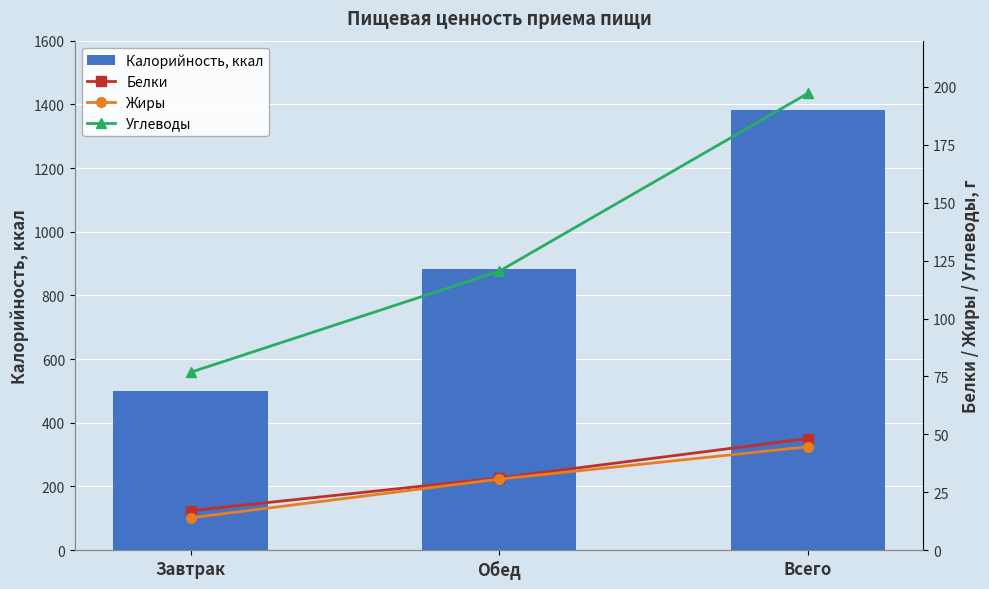

The value of Калорийность, ккал at Всего is 1996.6. True or false?

False